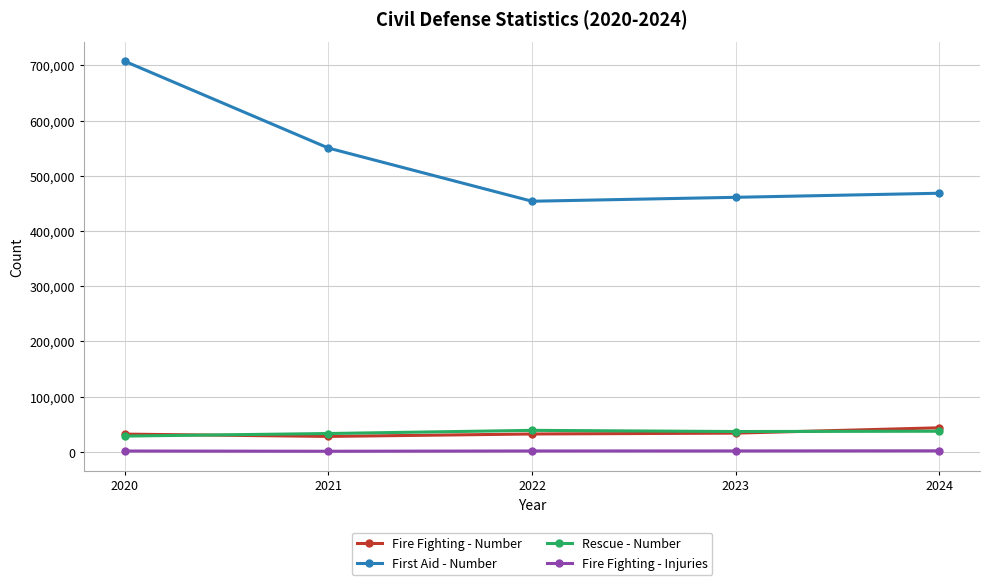

At which category is the sum across all series the highest?

2020